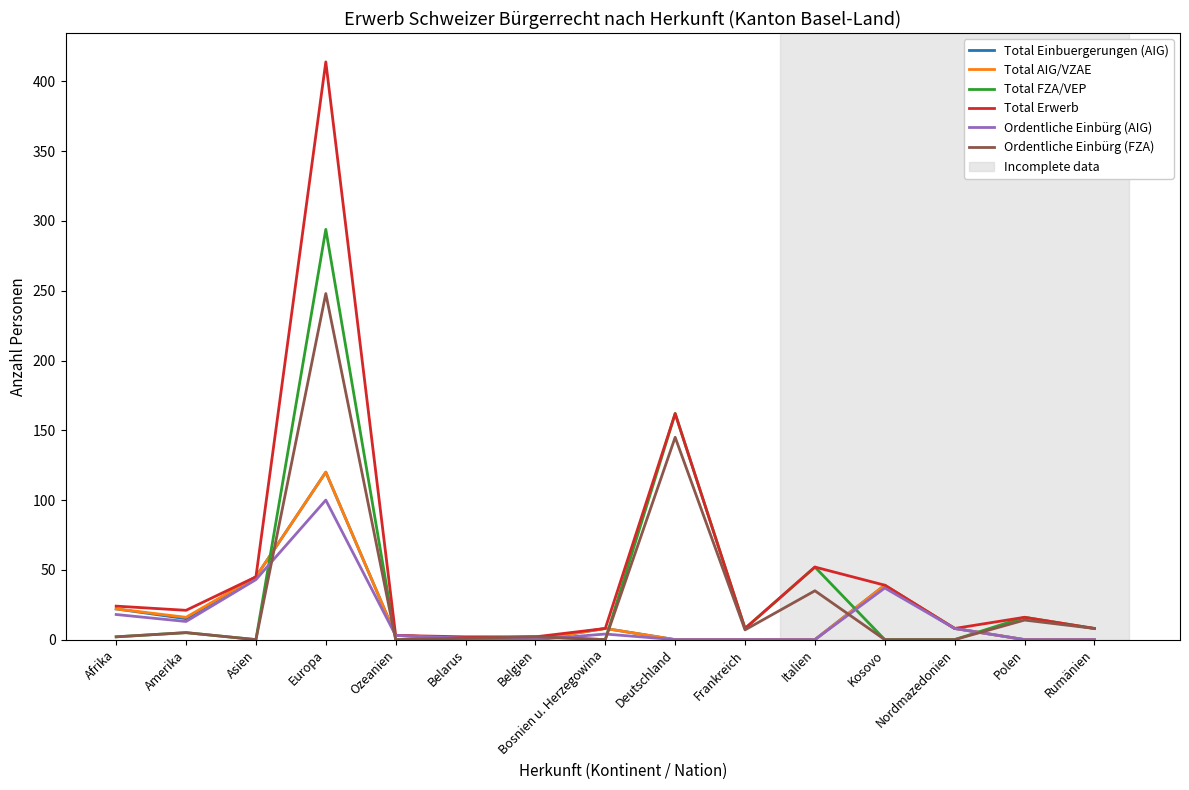

Which series changed the most between Afrika and Belarus?

Total Erwerb